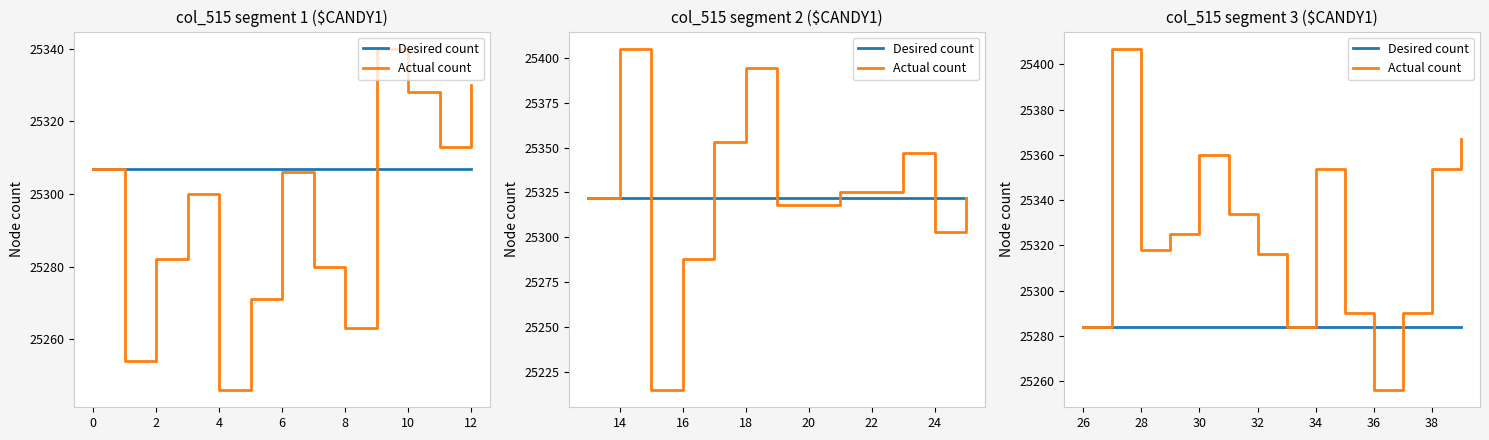

What is the maximum value for Actual count?

25407